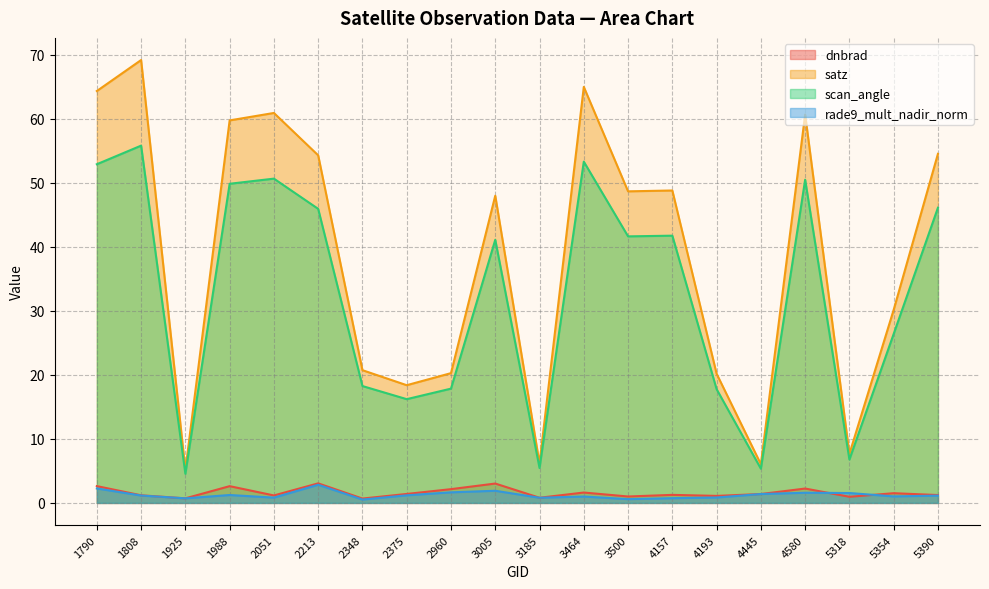

At which label is scan_angle closest to 30?

5354